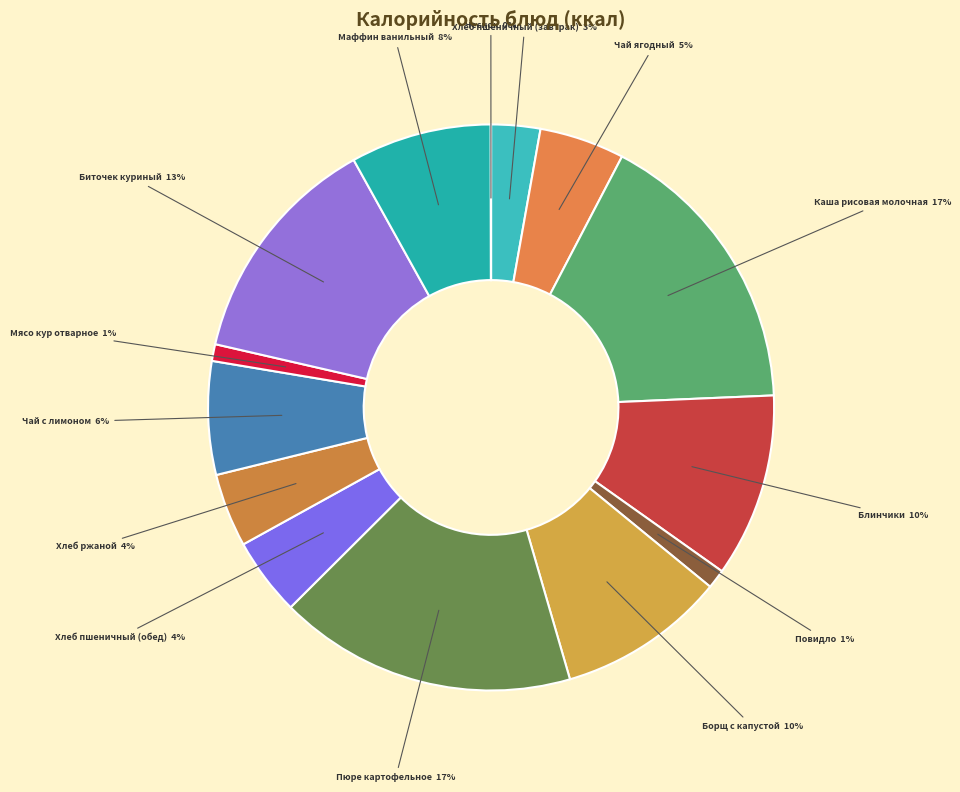

The Блинчики slice represents 10% of the pie. True or false?

True